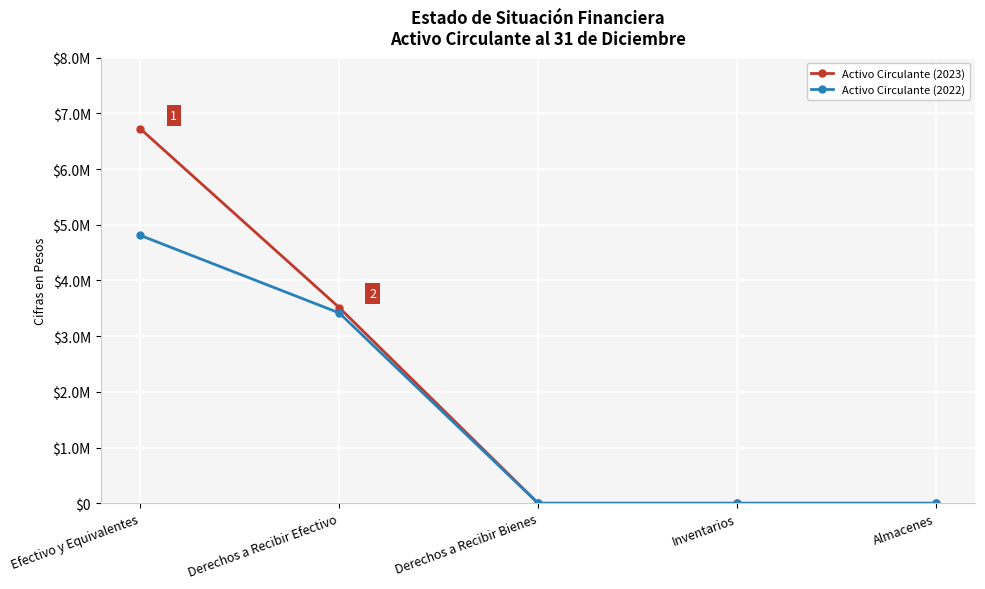

Does the chart have visible grid lines?

Yes